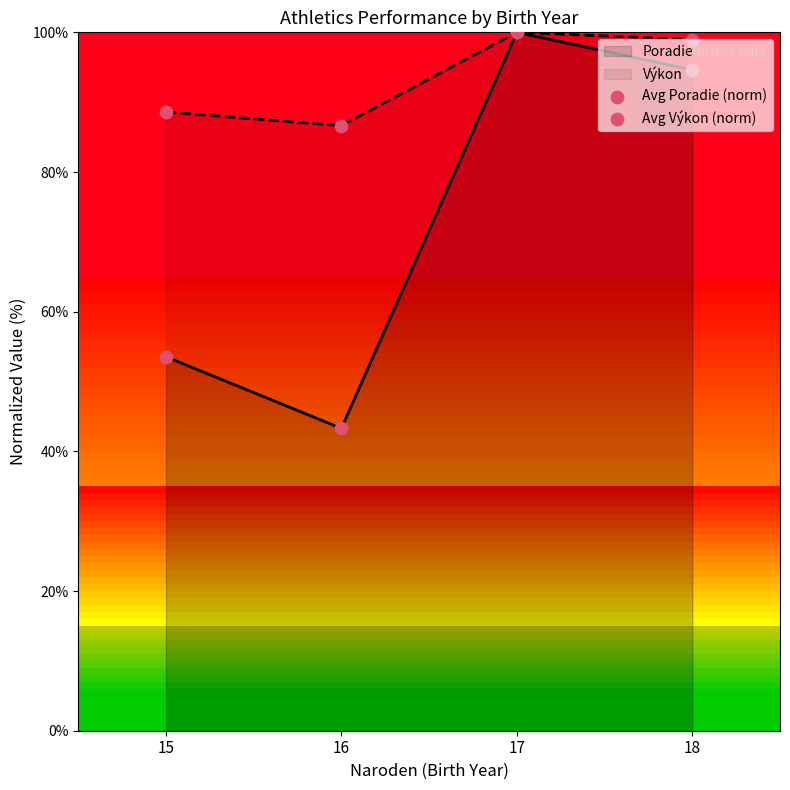

Rank the series at 18 from highest to lowest value.

Výkon, Poradie